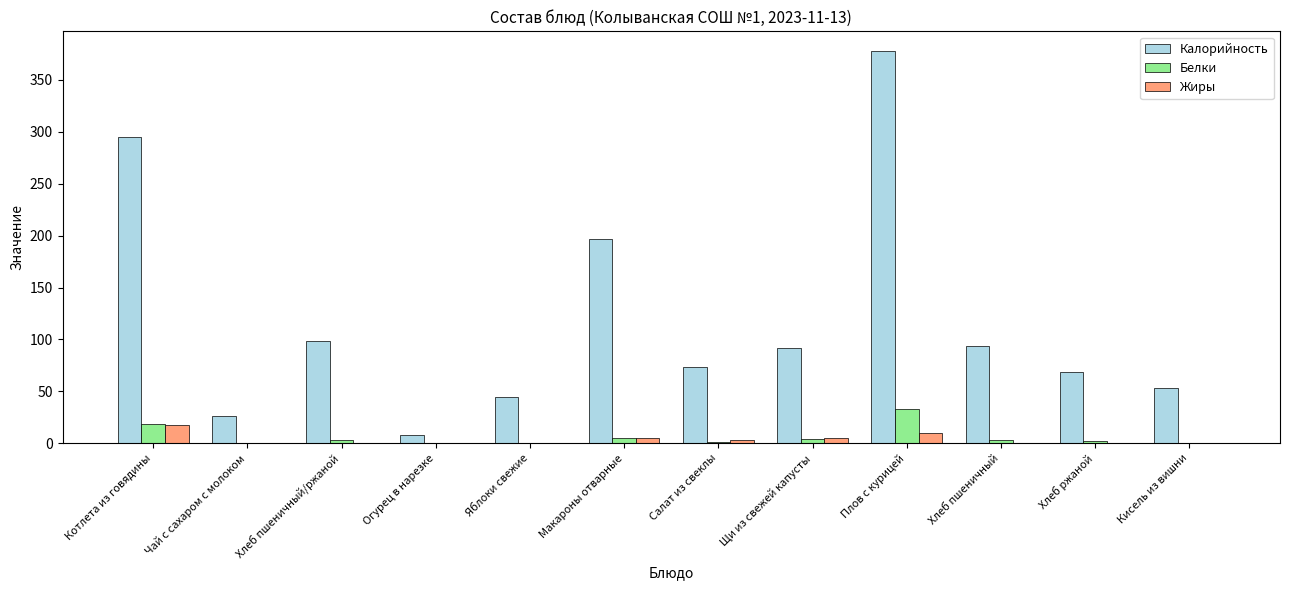

How many data points does each series have?

12